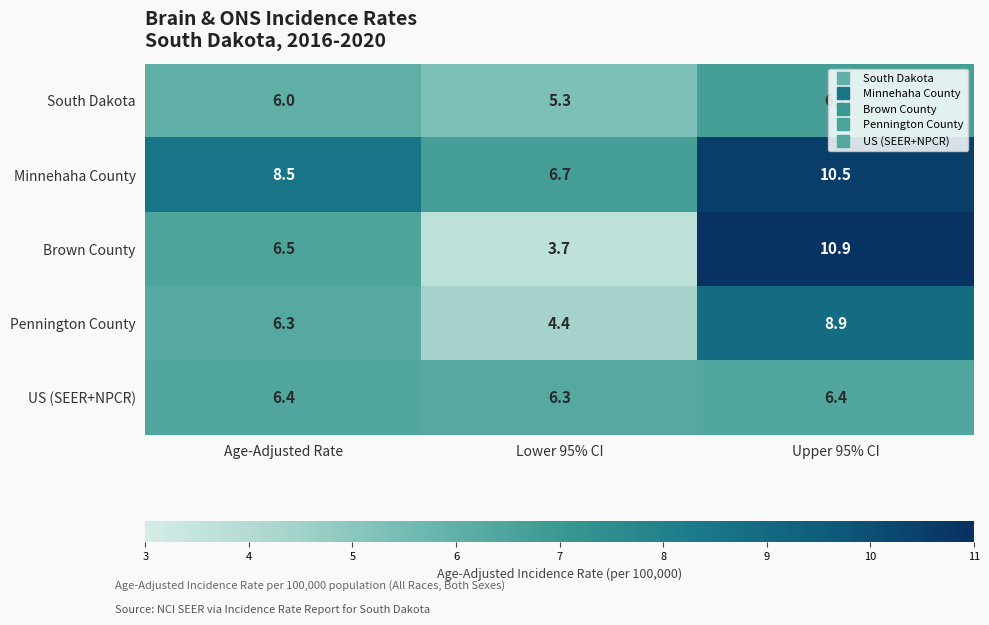

What is the average value of the Brown County series?

7.0